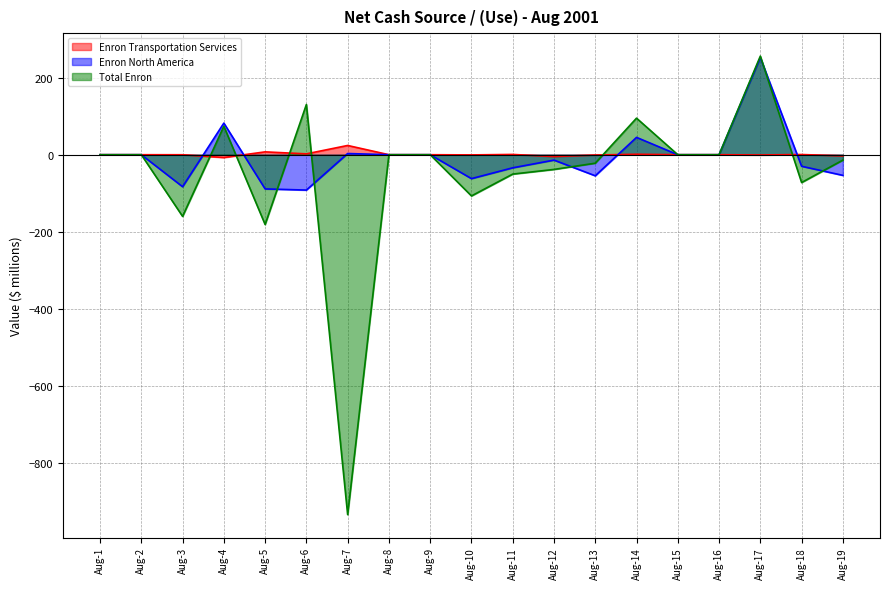

The value of Total Enron at Aug-18 is -72.2. True or false?

True